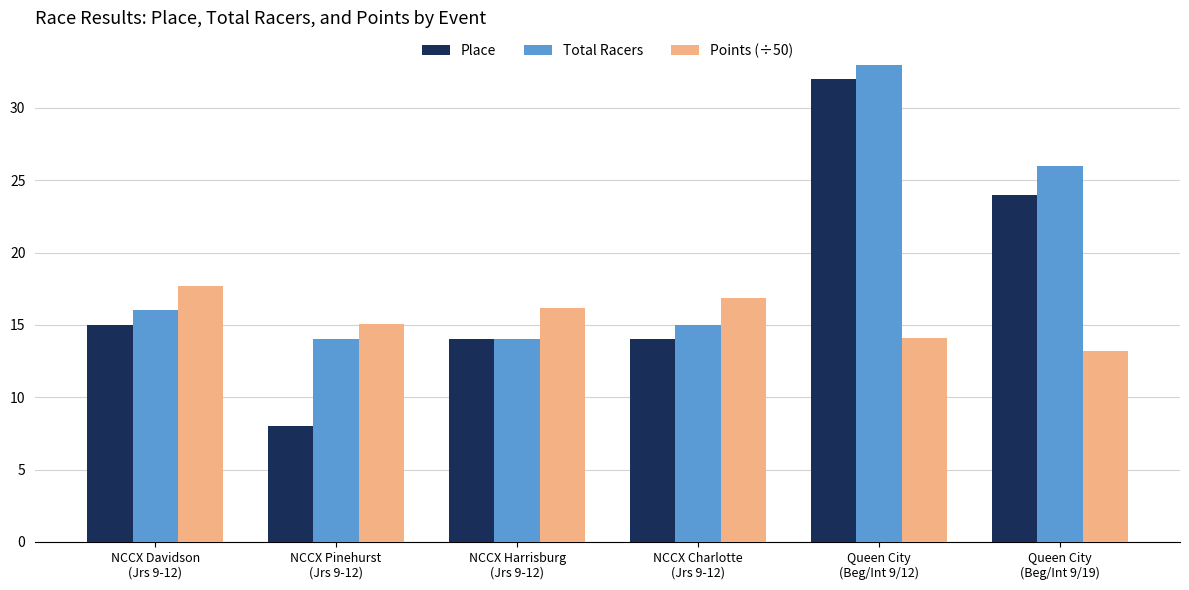

How many groups of bars are there?

6